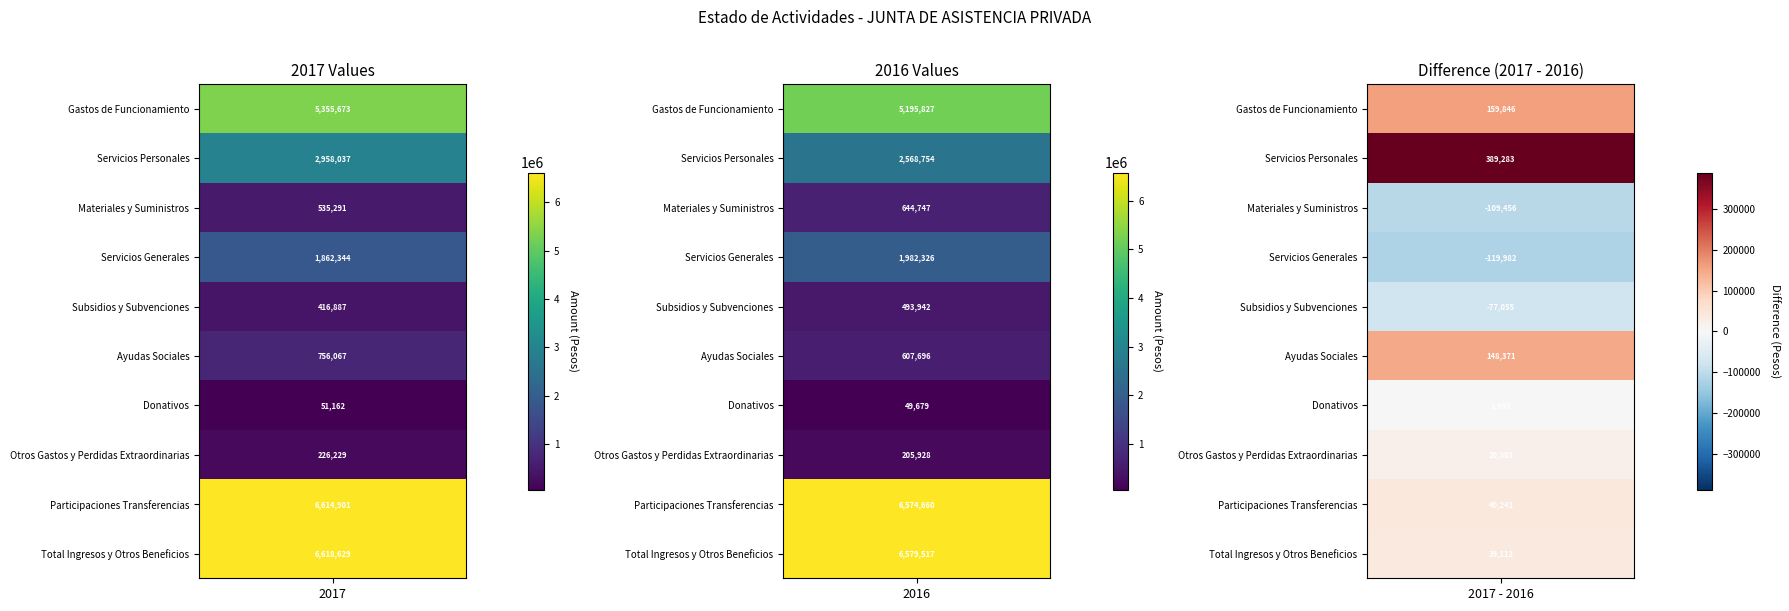

What is the sum of all Materiales y Suministros values?

1180038.2